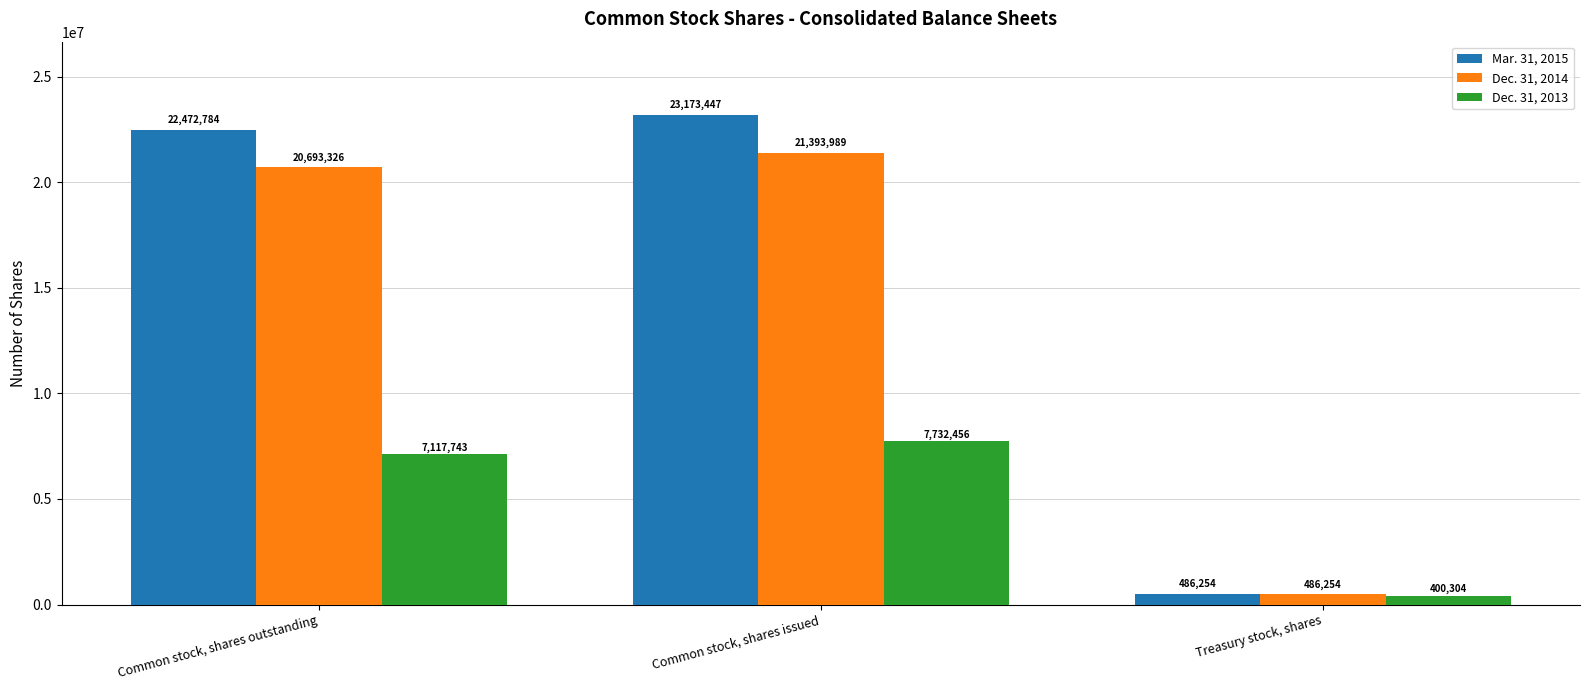

Which series has the largest total across all categories?

Mar. 31, 2015